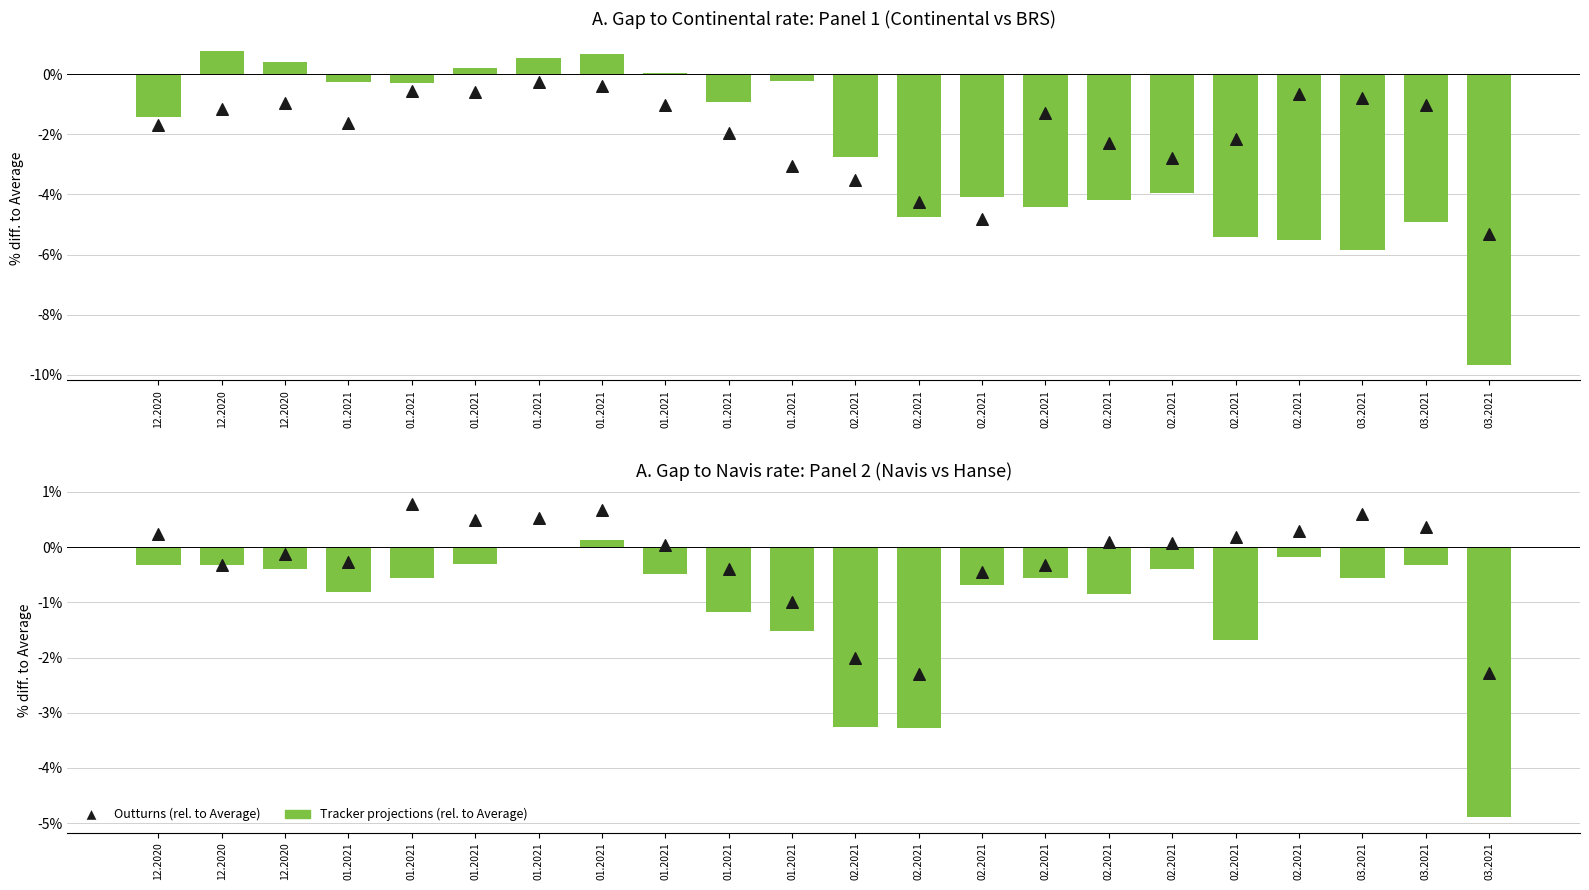

Which series has the largest total across all categories?

Outturns (rel. to Average)